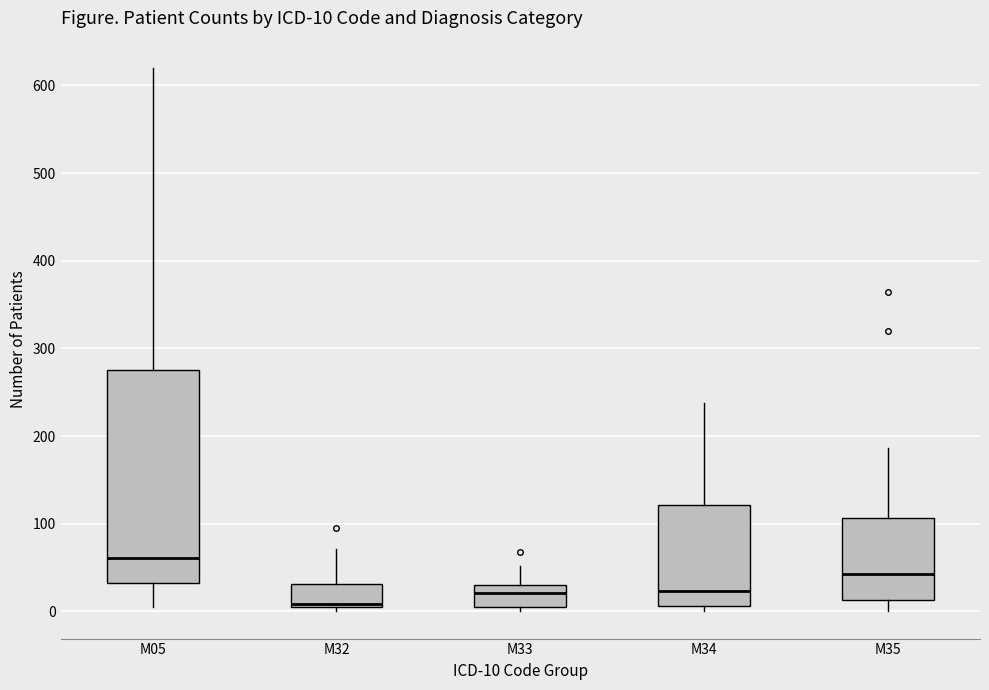

Comparing the boxes themselves (not the whiskers), which one is the tallest?

M05